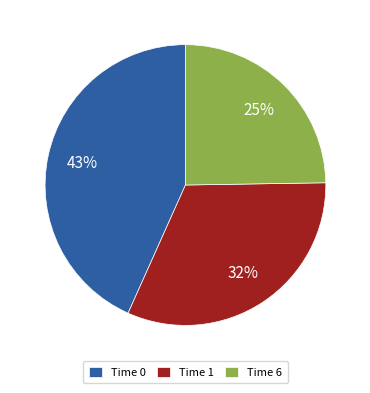

Rank the categories by value from lowest to highest.

Time 6, Time 1, Time 0